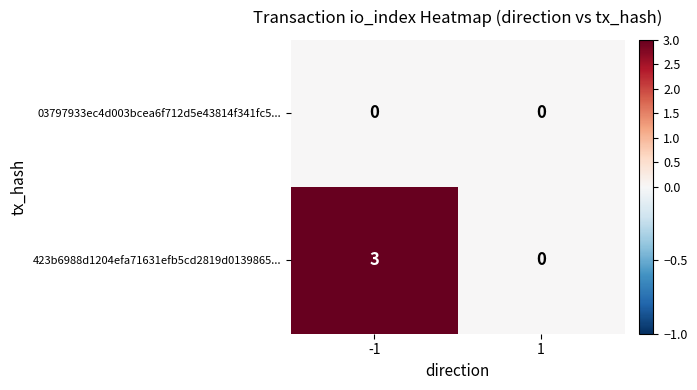

What is the sum of the 423b6988d1204efa71631efb5cd2819d0139865... values at -1 and 1?

3